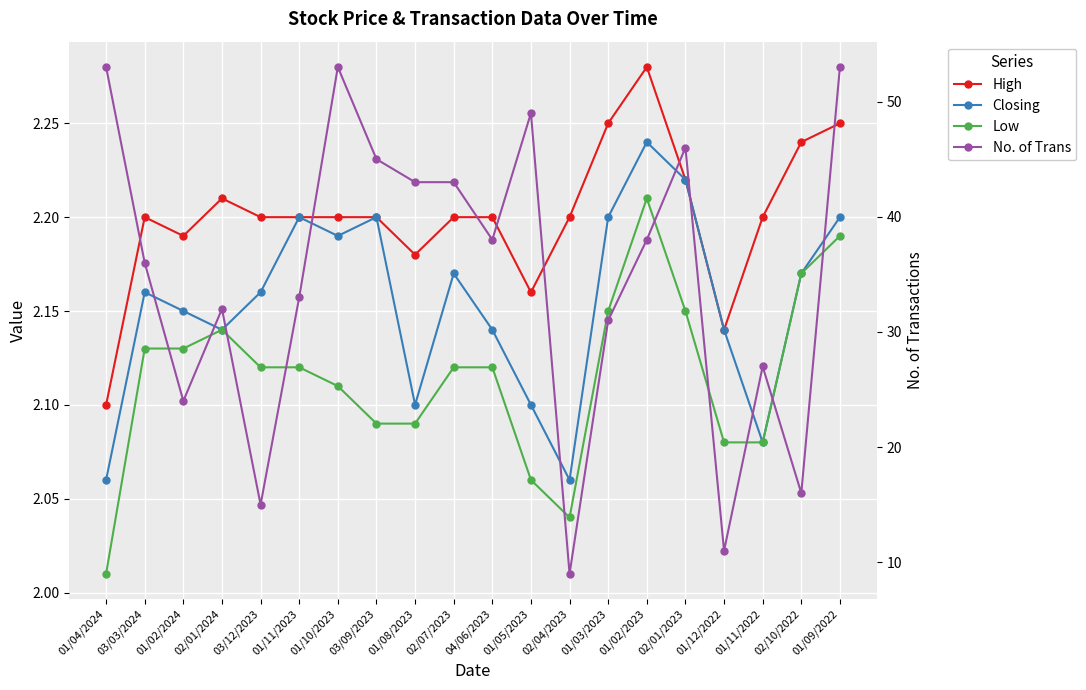

Is this an area chart (filled region under the line)?

No